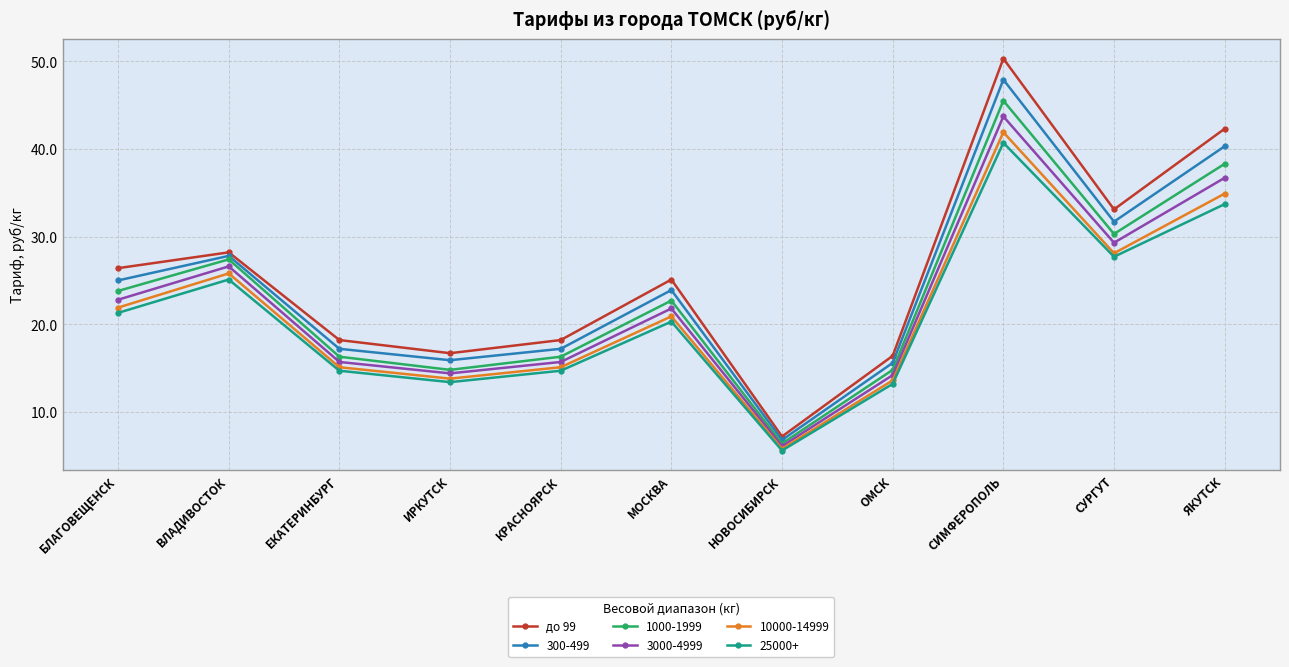

Does the chart display data point markers on the line(s)?

Yes